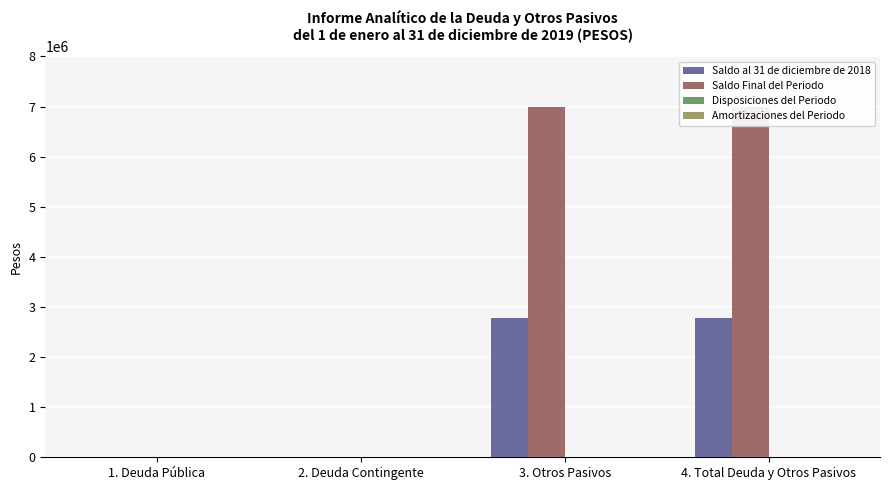

Which series has the largest total across all categories?

Saldo Final del Periodo